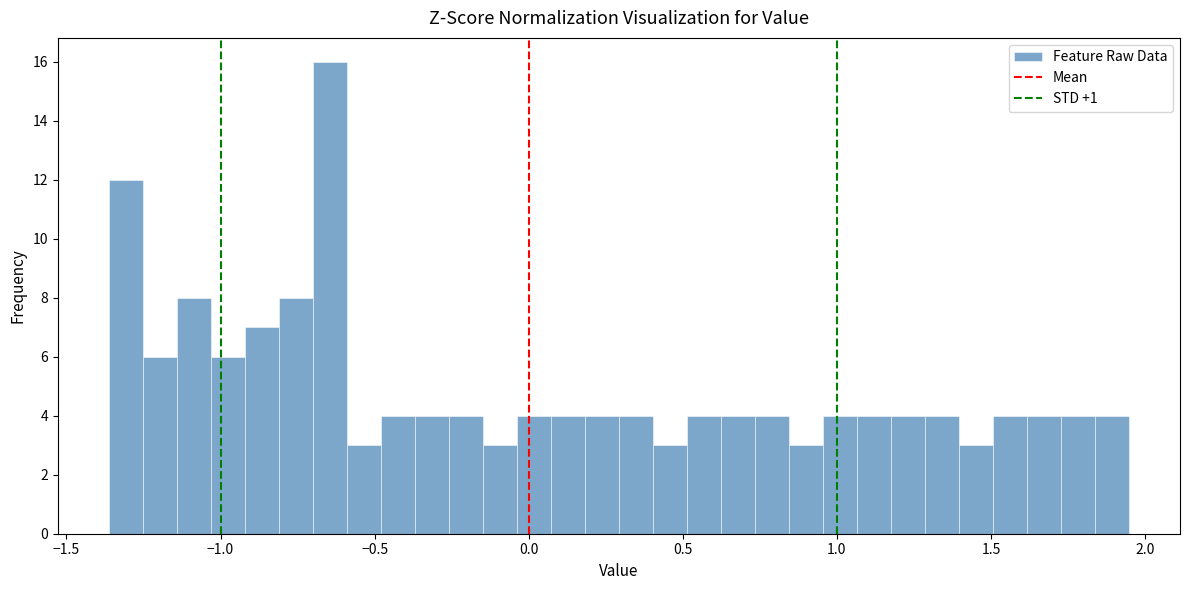

Read against the x-axis, roughly where is the centre of the tallest bar?

-0.65